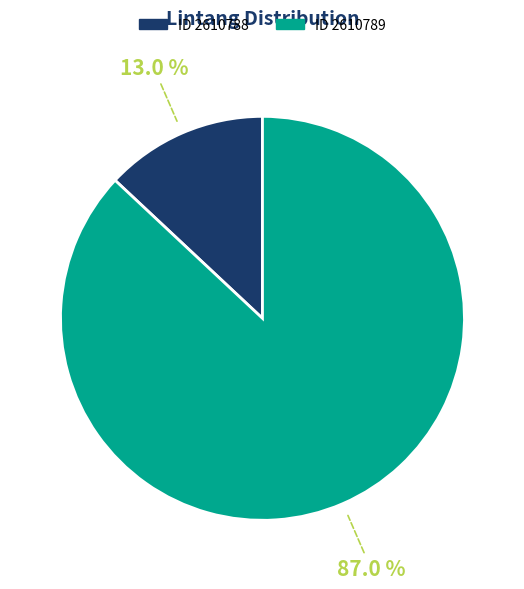

Is there any slice that represents more than half of the pie?

Yes